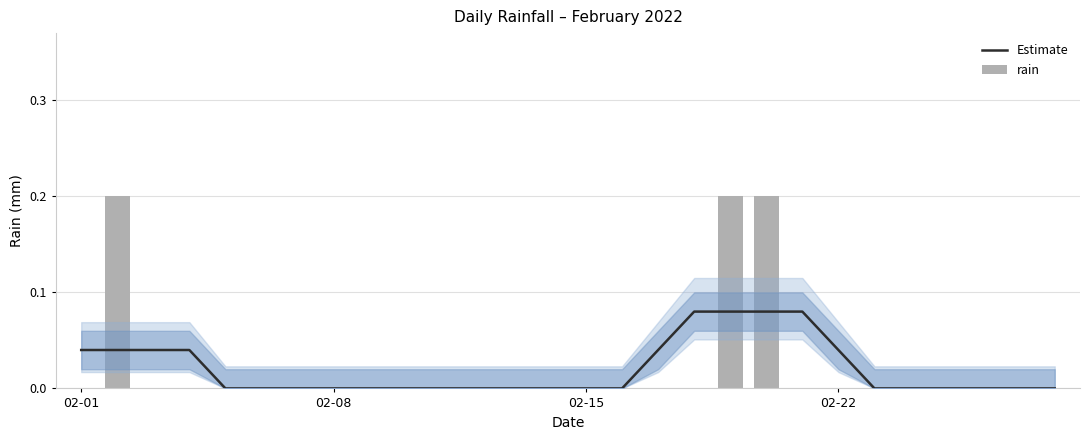

What is the difference between the second highest and second lowest values in the rain series?

0.2